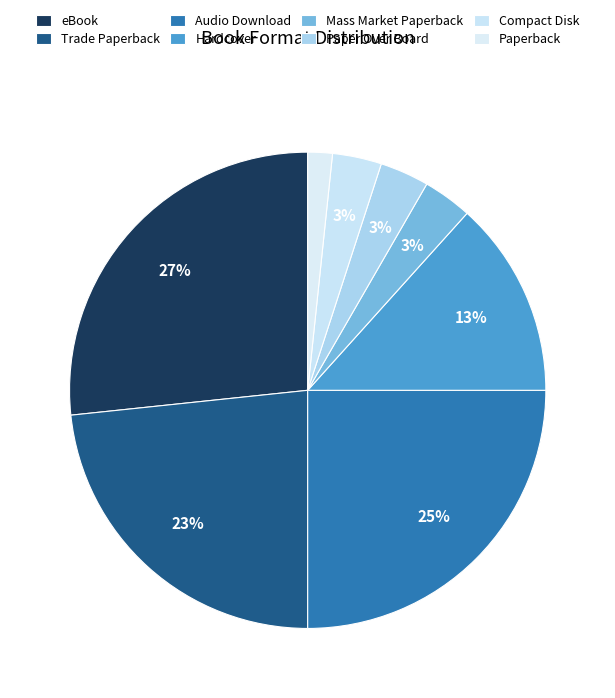

To the nearest percent, what portion does Audio Download represent?

25%